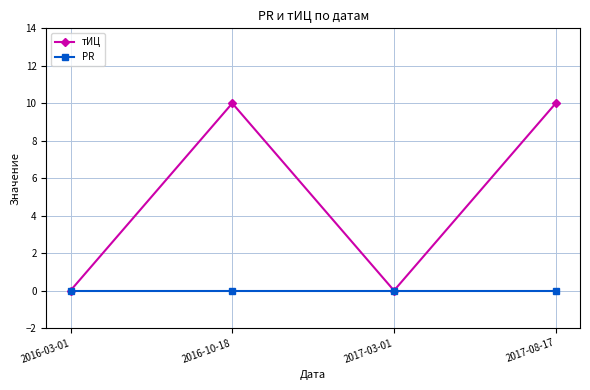

List the series in order of their overall mean, highest first.

тИЦ, PR